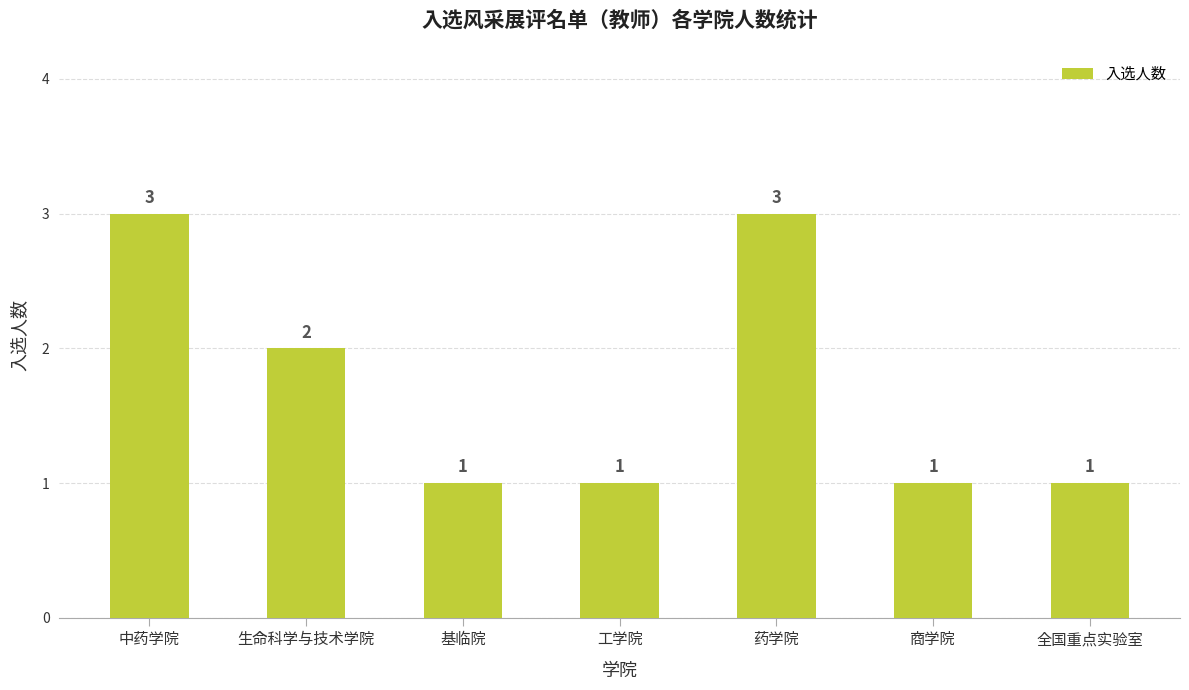

The chart shows a value of 1 at 商学院. True or false?

True